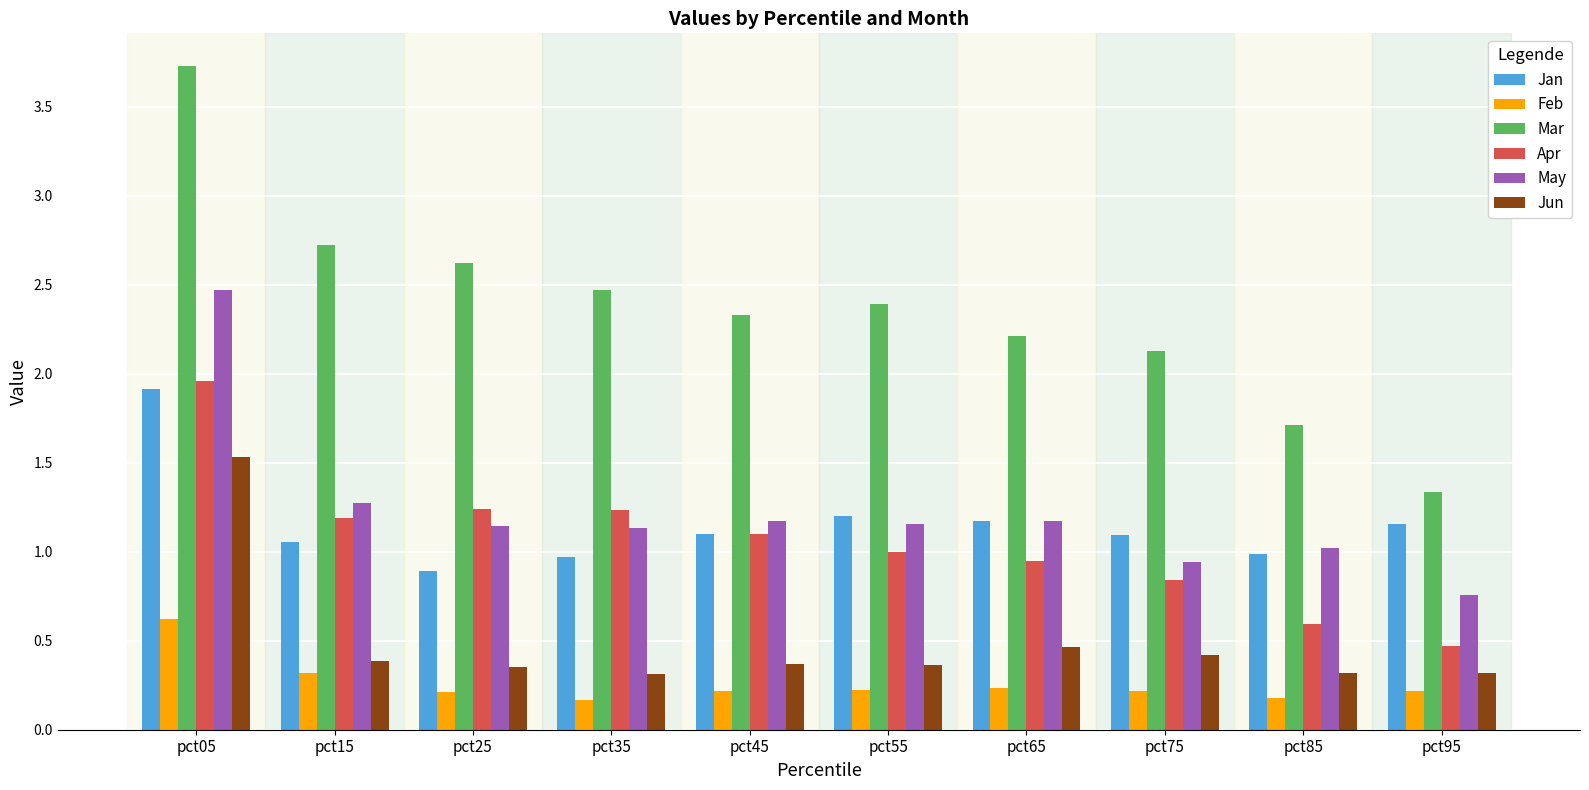

What is the average value of the Mar series?

2.4